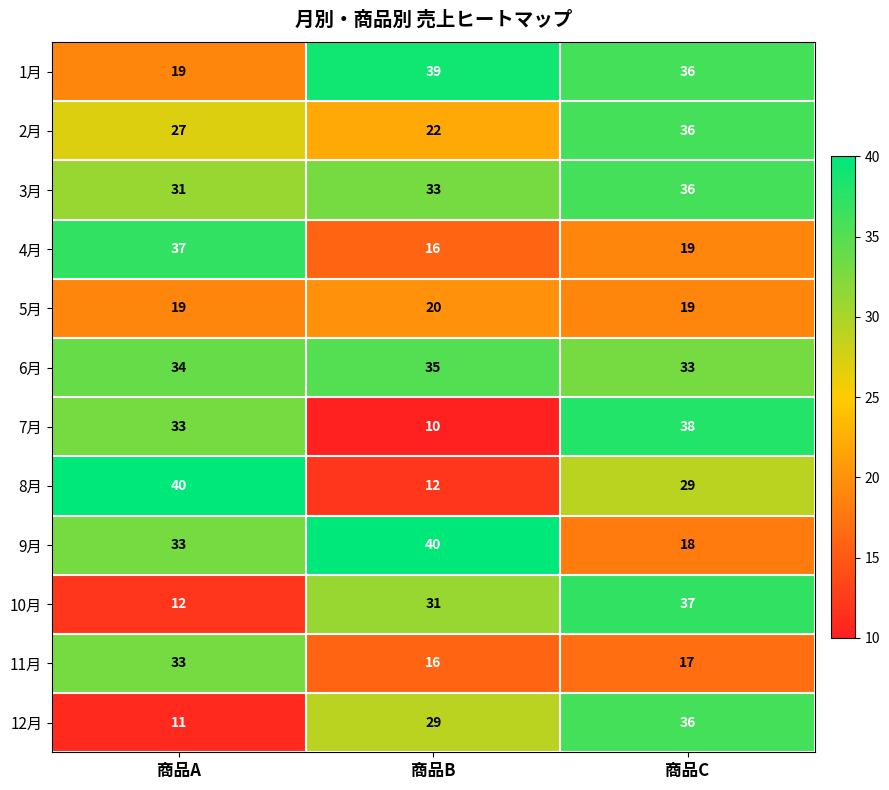

At which label is 10月 closest to 24?

商品B